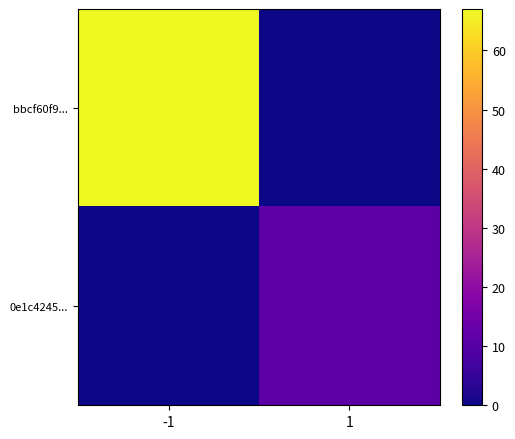

What is the maximum value shown in the chart?

67